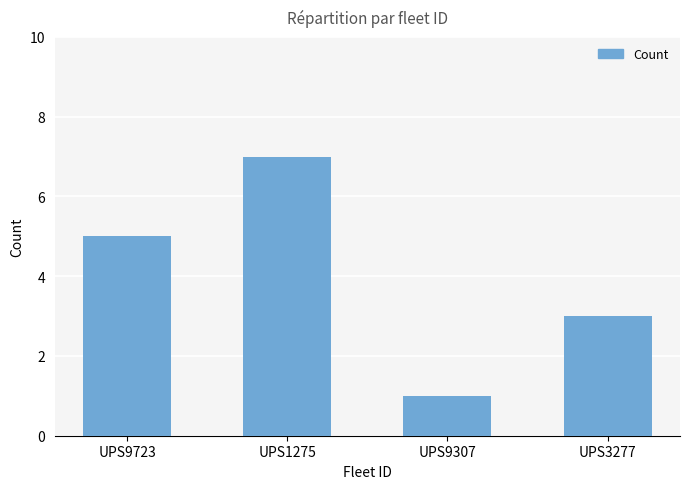

Reading left to right, transcribe all the data shown in this chart.

5	7	1	3